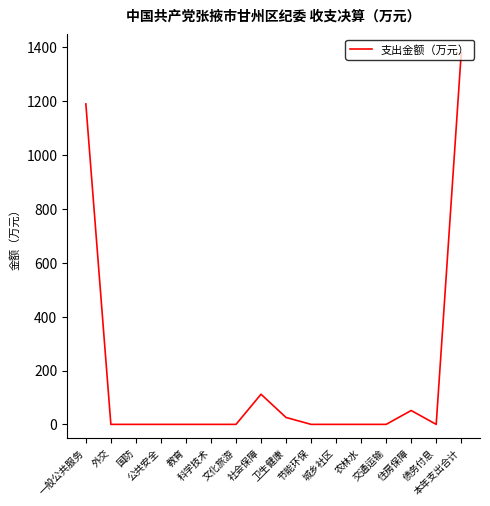

Reading right to left, list all the values displayed in this chart.

1378.9	0.0	51.5	0.0	0.0	0.0	0.0	25.6	111.9	0.0	0.0	0.0	0.0	0.0	0.0	1189.9